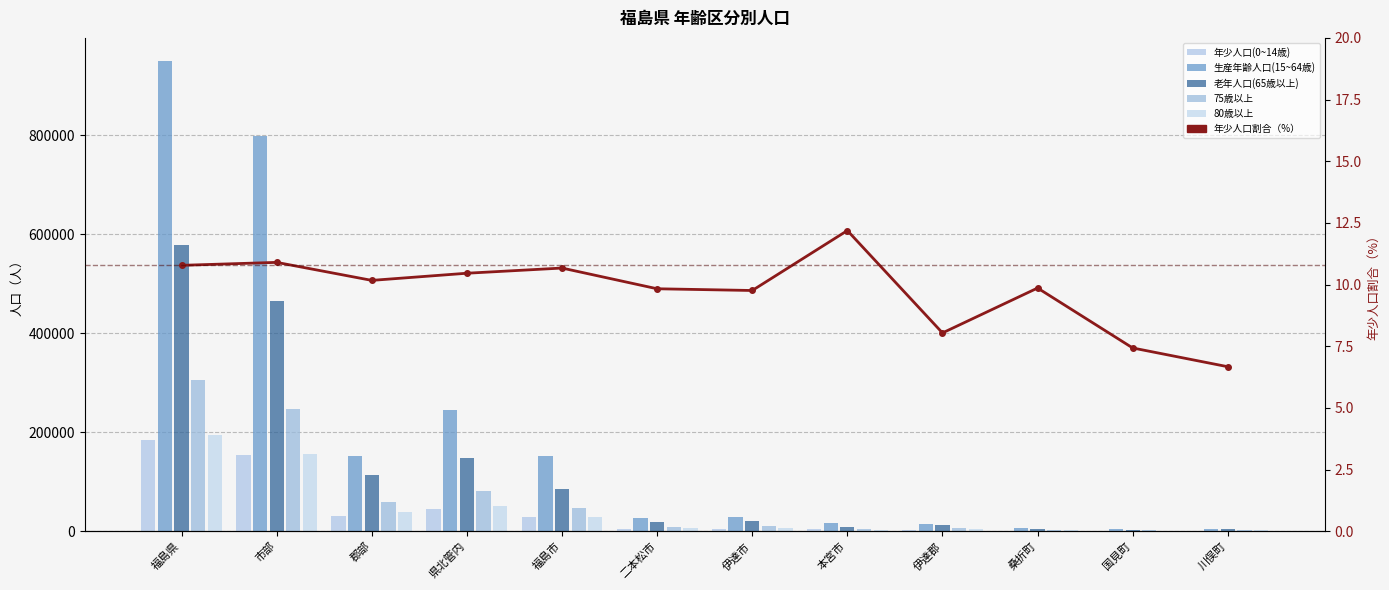

At 福島市, list the series in order from largest to smallest.

生産年齢人口(15~64歳), 老年人口(65歳以上), 75歳以上, 80歳以上, 年少人口(0~14歳), 年少人口割合（%）